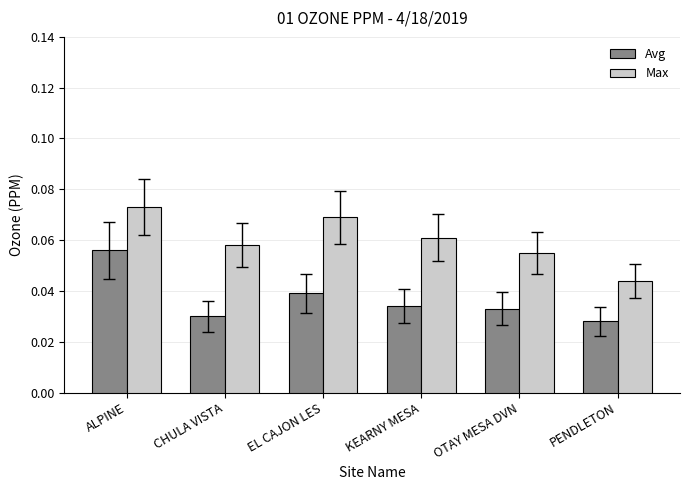

Count the Avg values in the range 0 to 1.

6